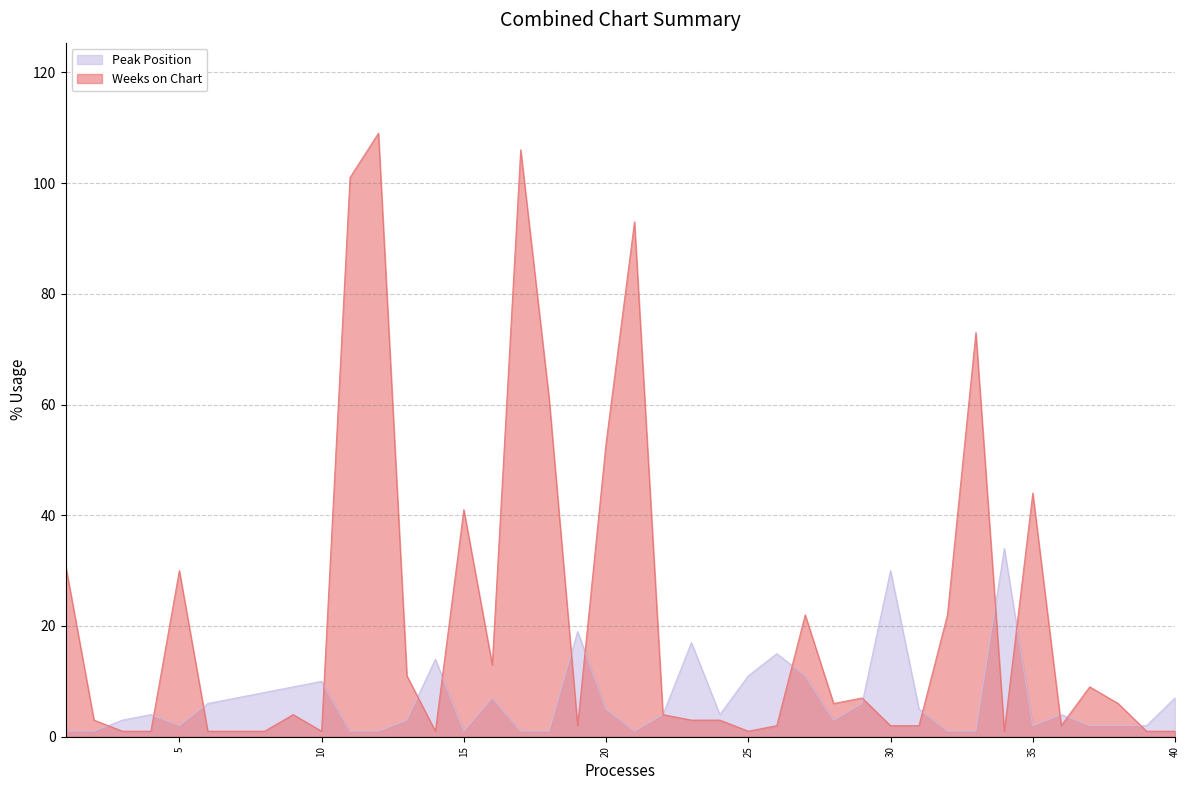

What are all the series names shown in the legend?

Peak Position, Weeks on Chart